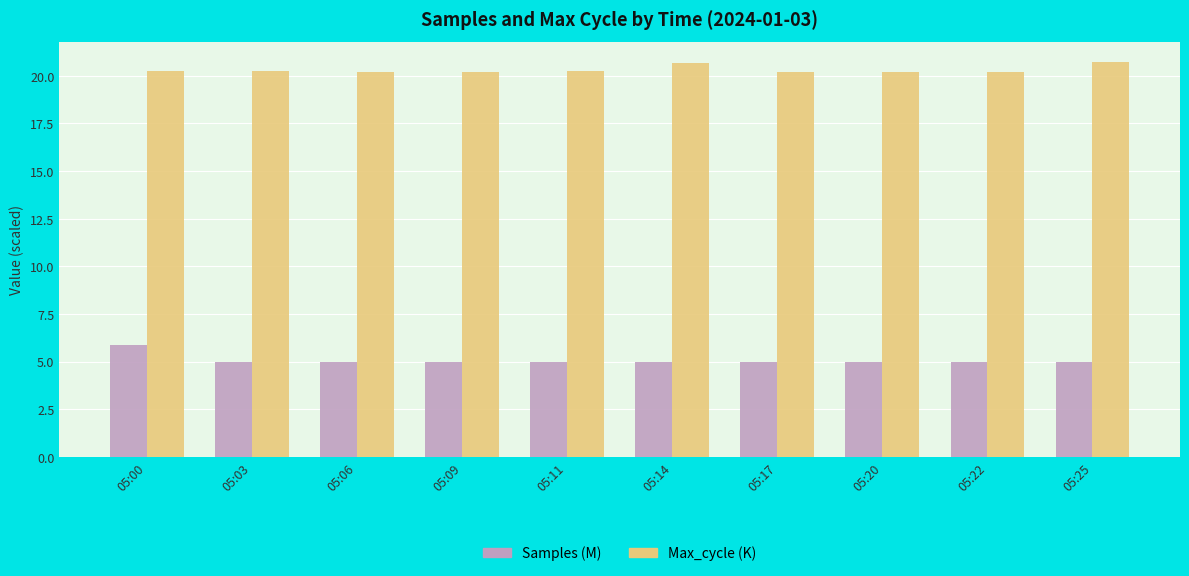

Which series has the largest range (max minus min)?

Samples (M)